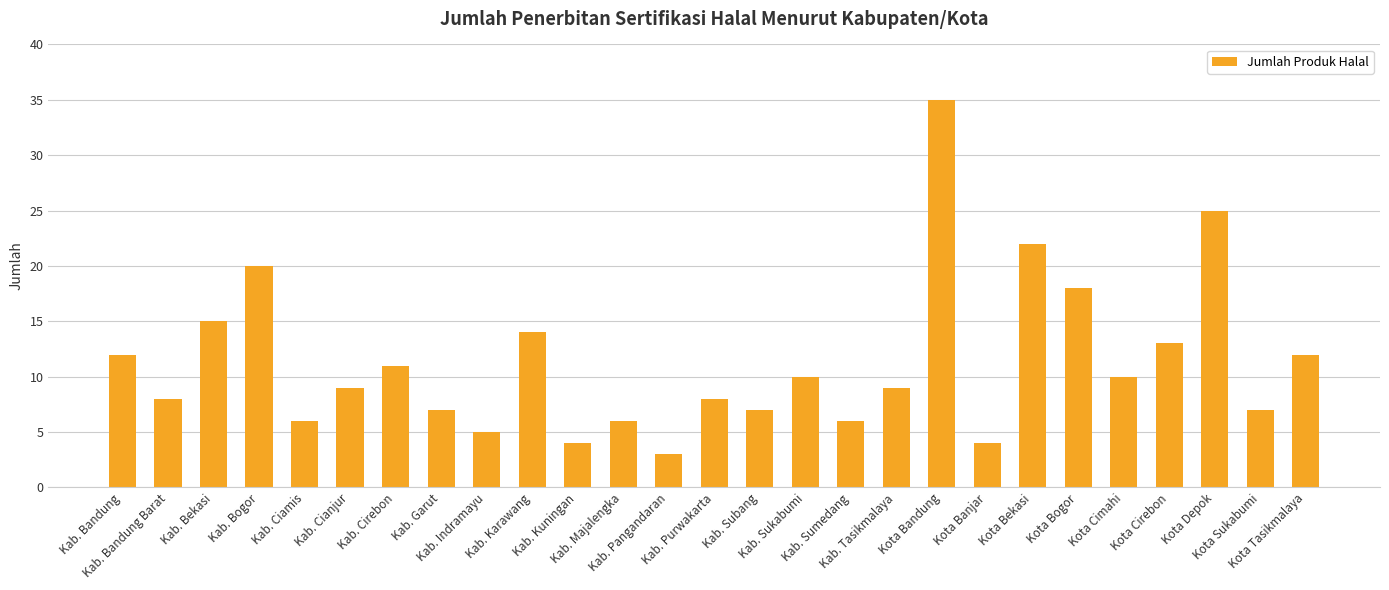

What is the smallest value displayed?

3